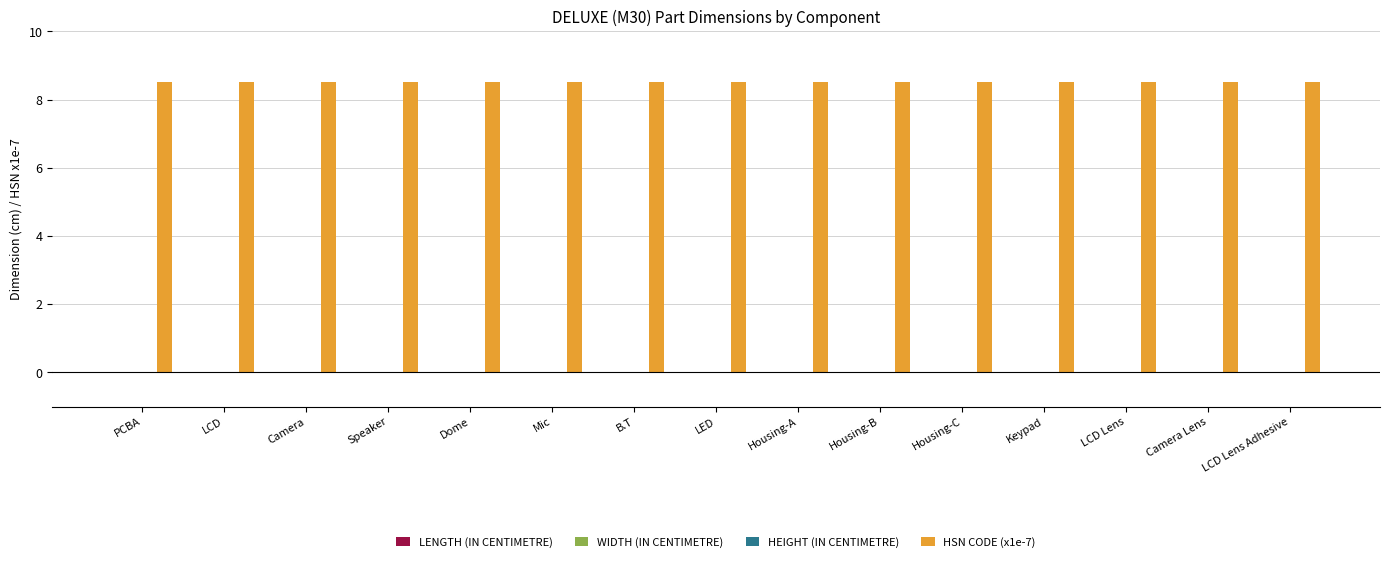

The WIDTH (IN CENTIMETRE) series shows 0.0 at LED. True or false?

True